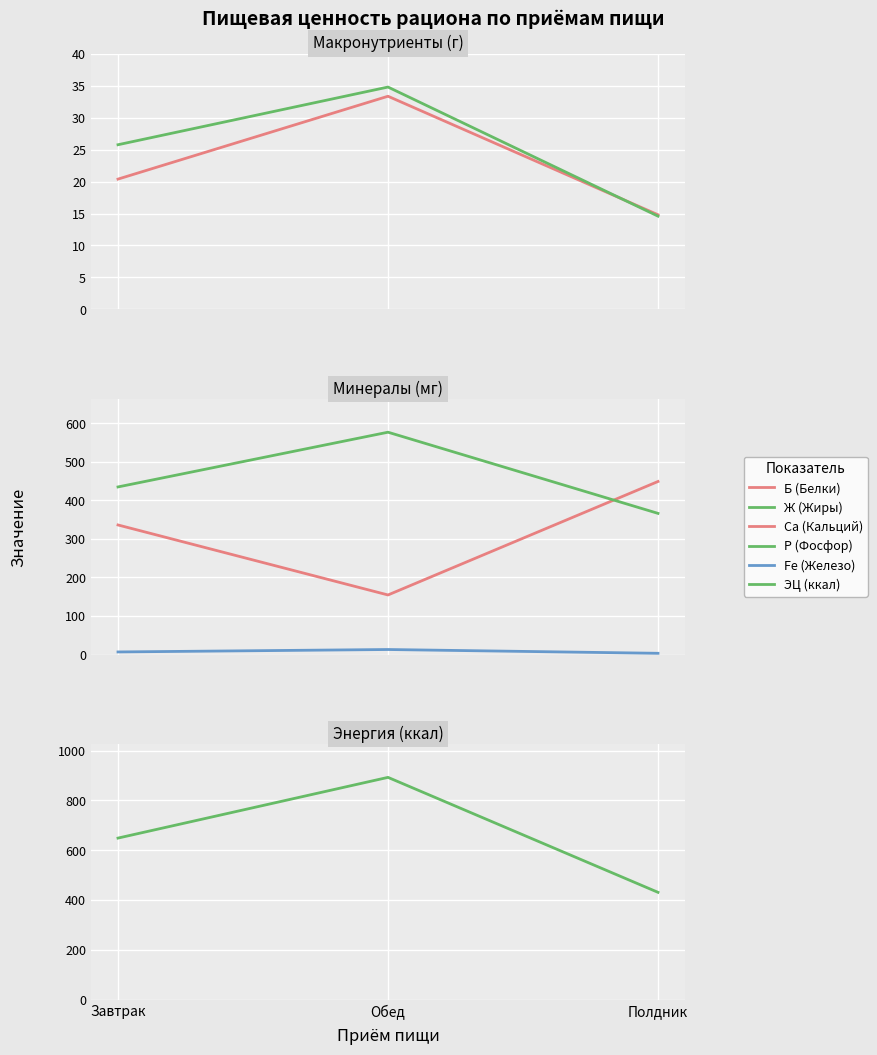

Count the number of data series in this chart.

6